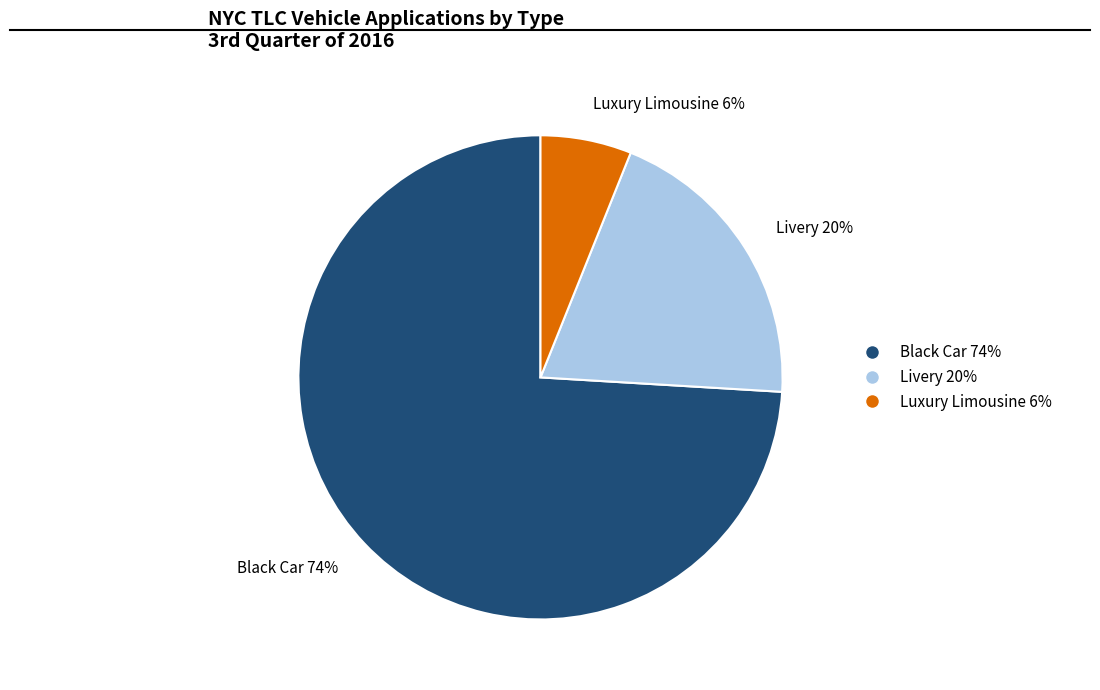

Which category has the biggest portion of the pie?

Black Car